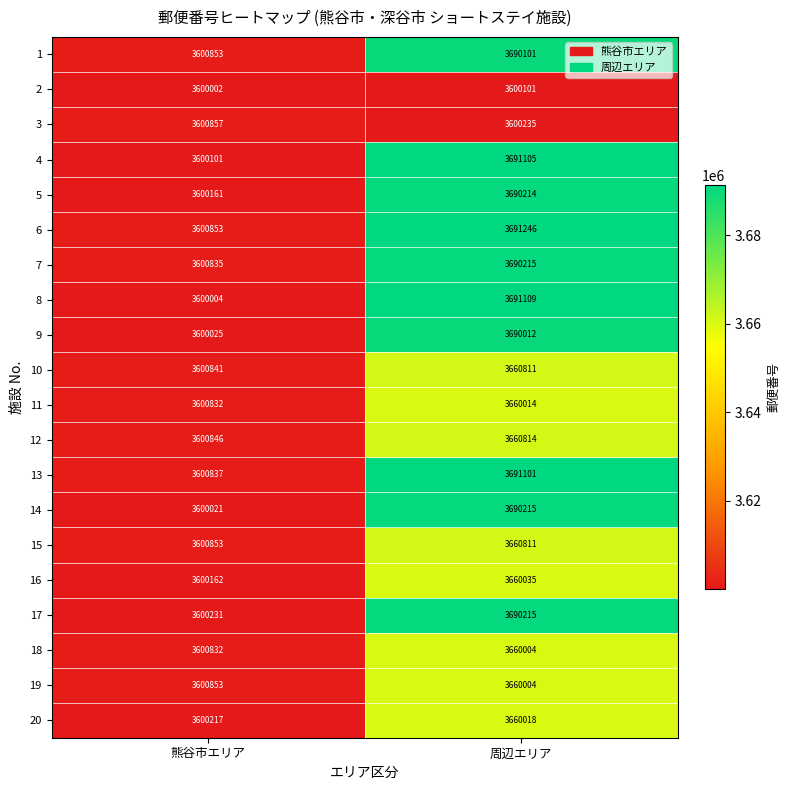

At how many categories does at least one series exceed 3605593?

1